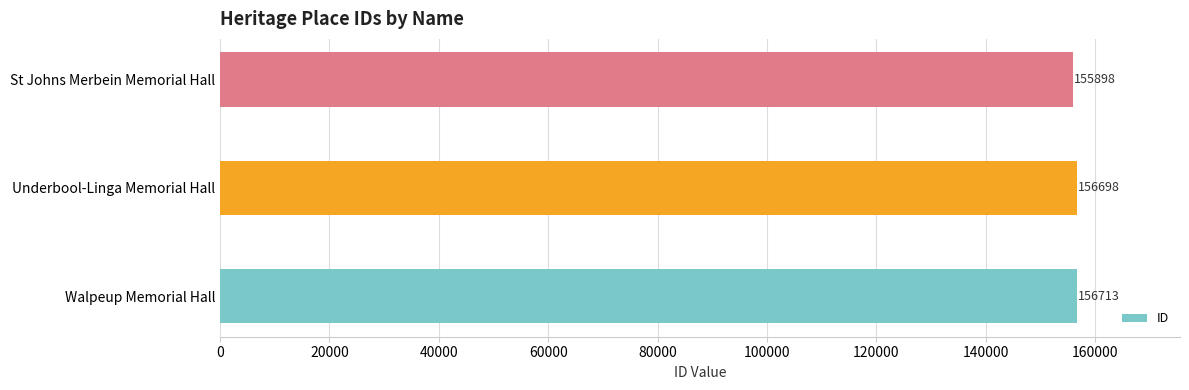

What is the minimum value shown in the chart?

155898